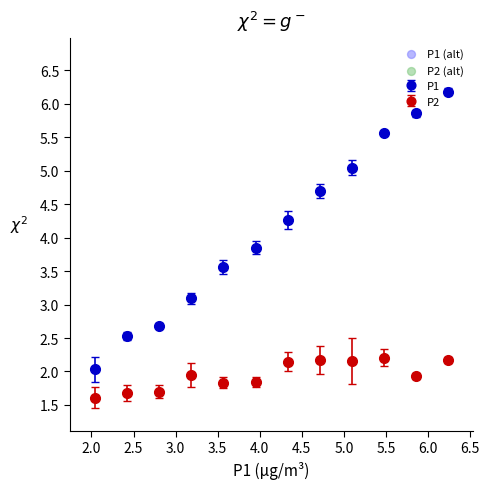

Which series has the largest range (max minus min)?

P1